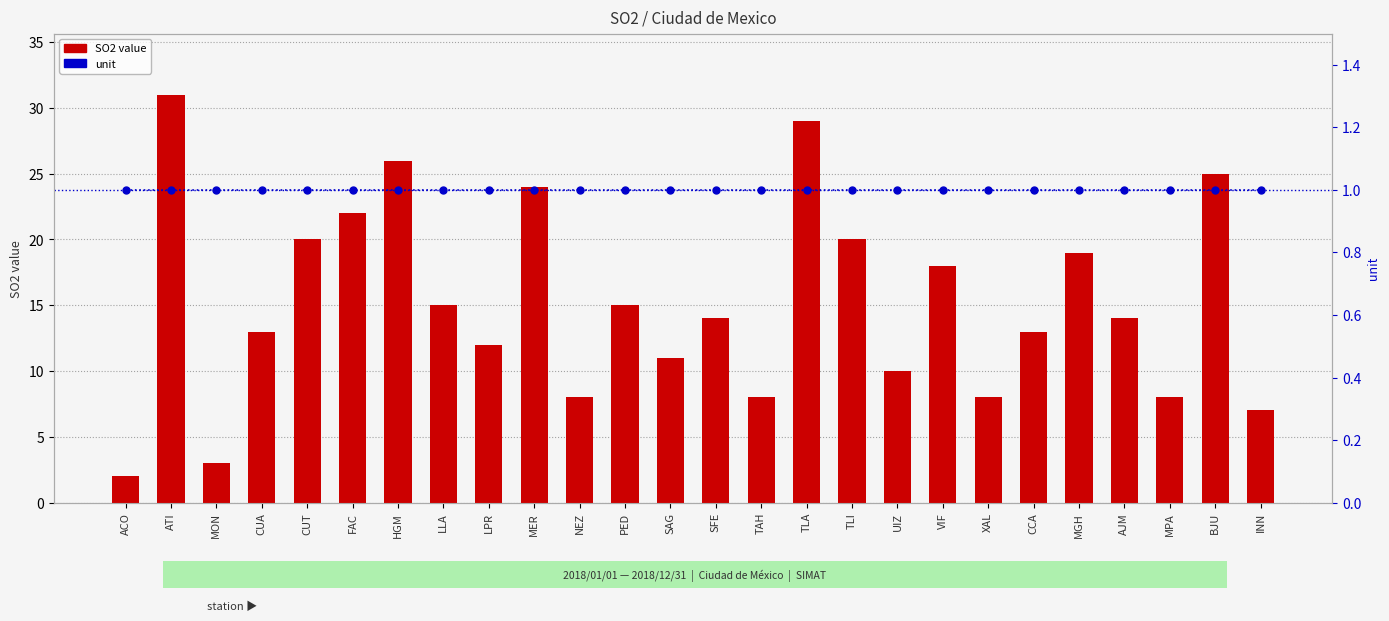

Count the number of data series in this chart.

2